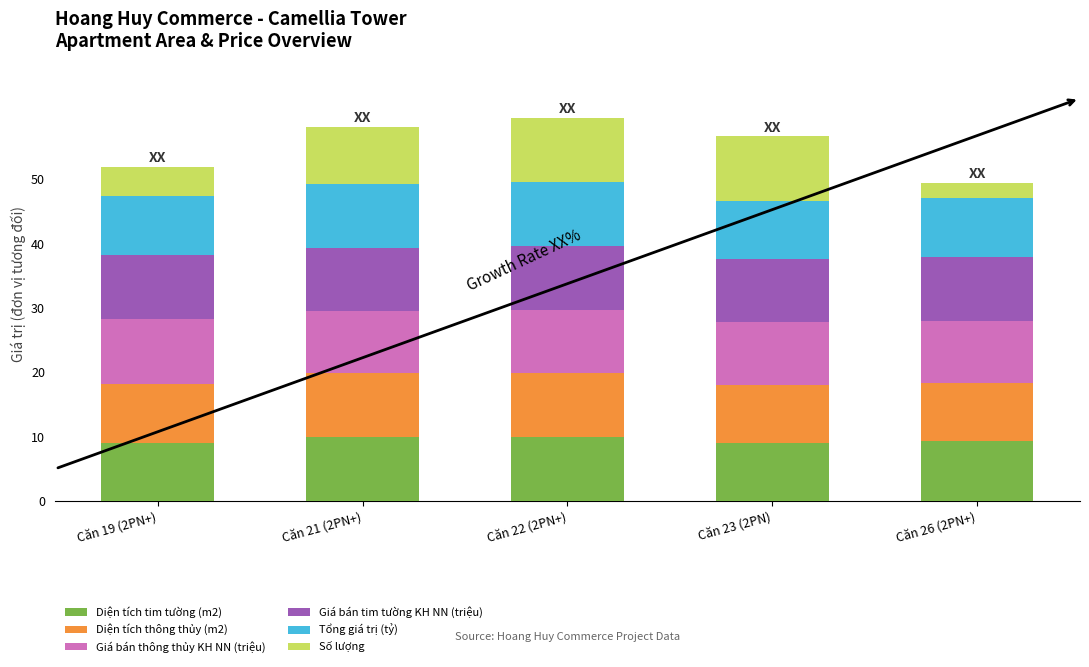

What is the sum of all Diện tích tim tường (m2) values?

47.2